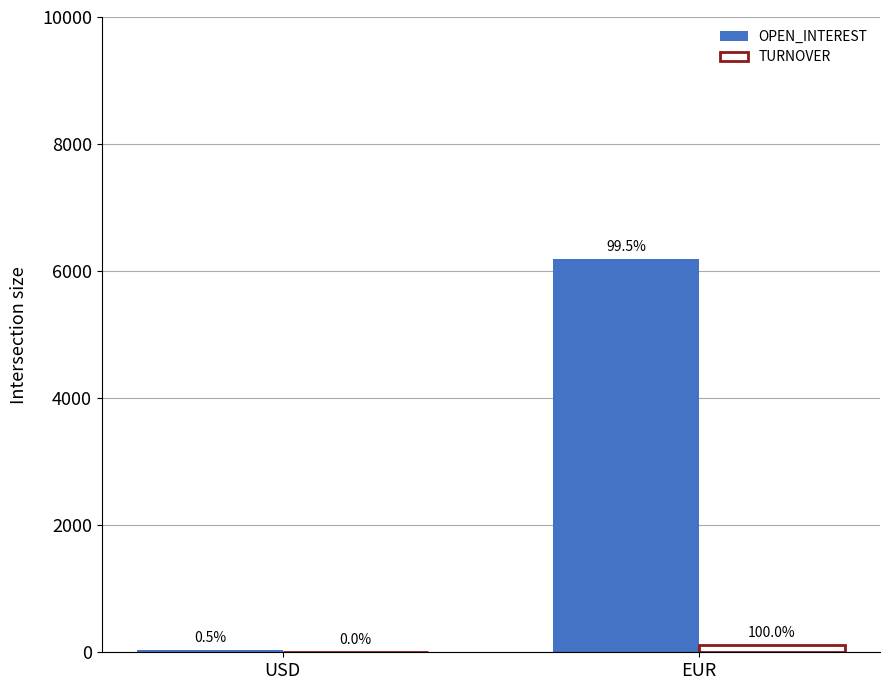

At which label does OPEN_INTEREST reach its minimum?

USD